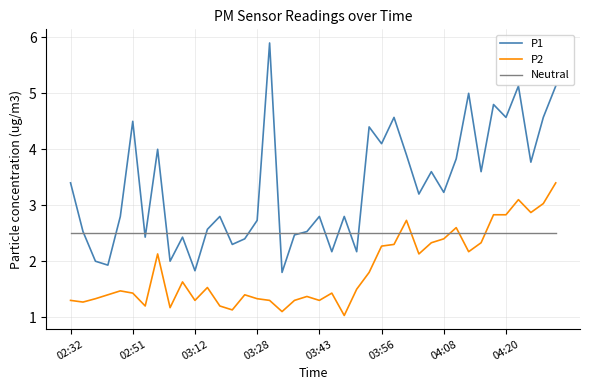

Which series has the largest range (max minus min)?

P1